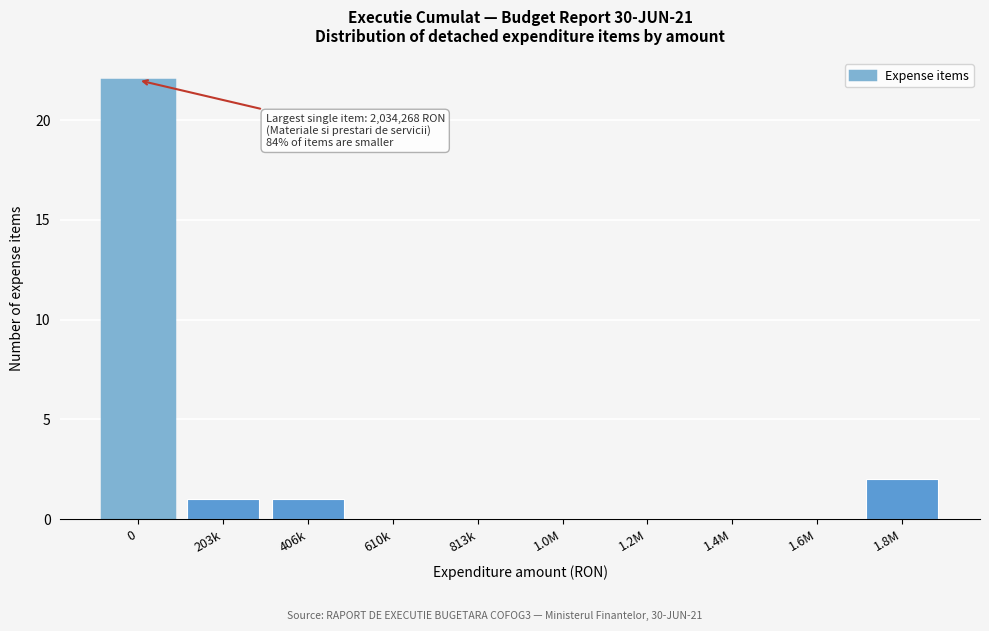

Reading right to left, what are all the values shown in this chart?

1.8M=2	1.6M=0	1.4M=0	1.2M=0	1.0M=0	813k=0	610k=0	406k=1	203k=1	0=22